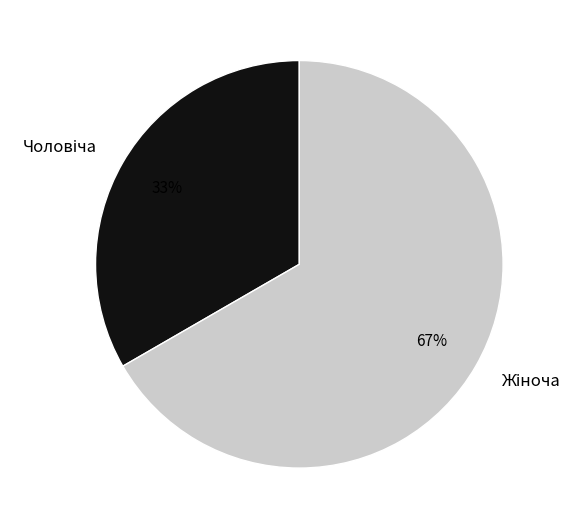

Is there a majority slice in this chart?

Yes